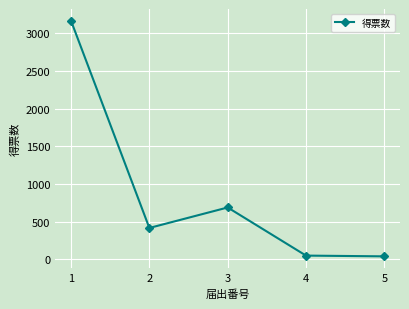

How many series are shown in this chart?

1